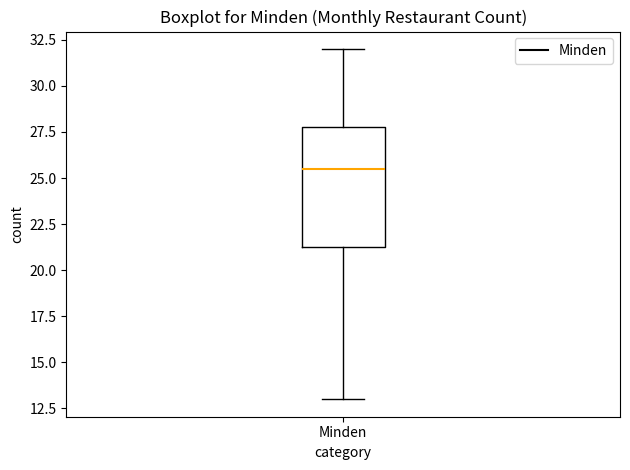

Where is the upper edge of the box for Minden on the y-axis? The values are not printed on the chart, so give them approximately, as read against the axis.

28.0